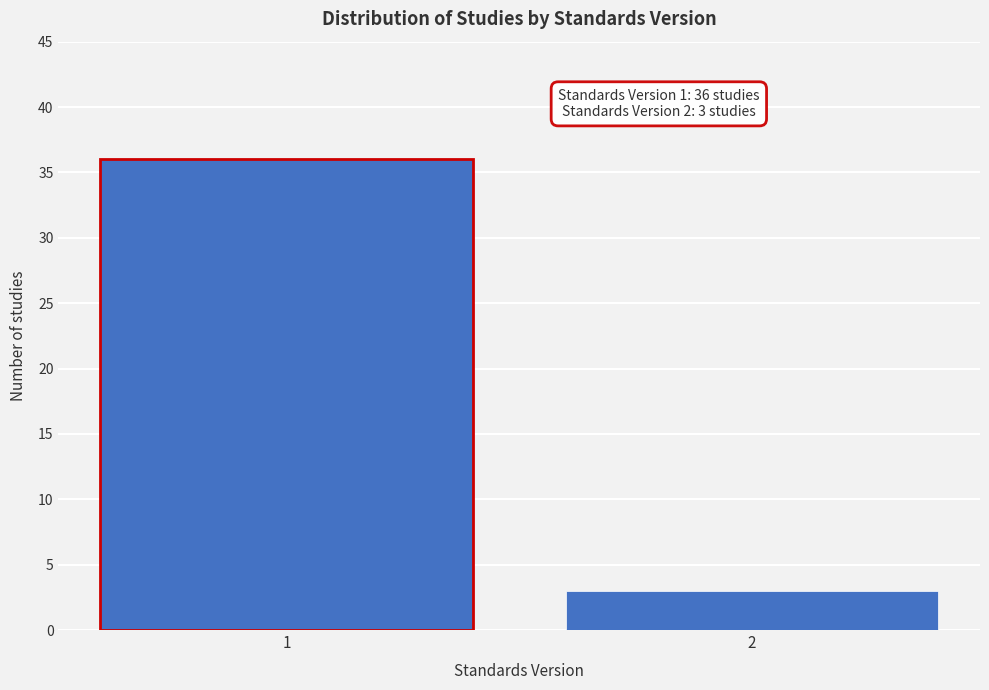

Reading right to left, list all the values displayed in this chart.

3	36